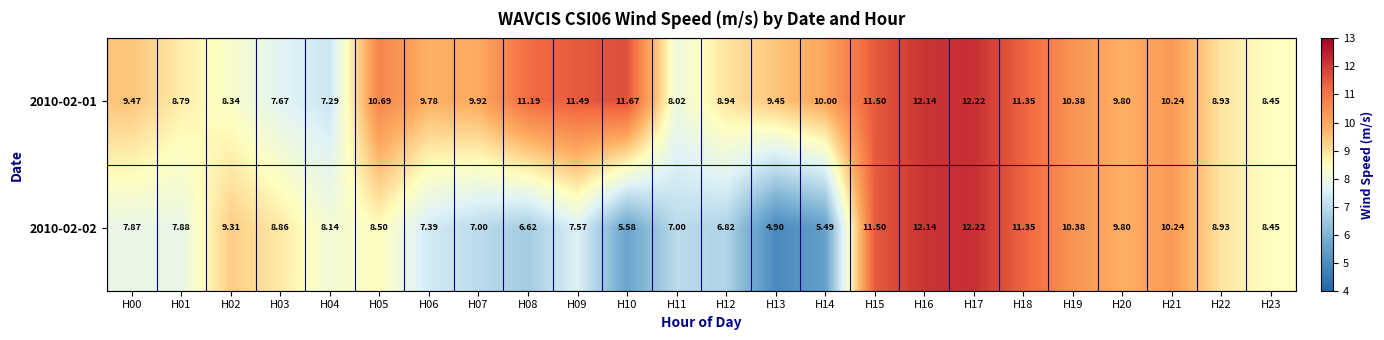

Is the value of 2010-02-02 at H20 greater than the value of 2010-02-01 at H02?

Yes